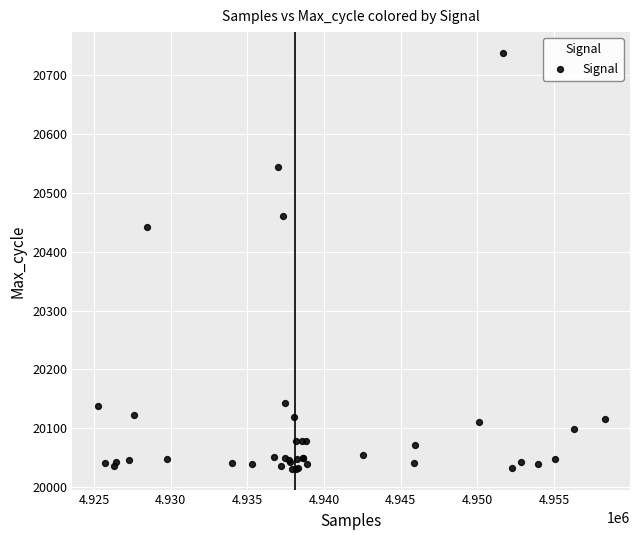

What Y value in the scatter plot is closest to 20384?

20442